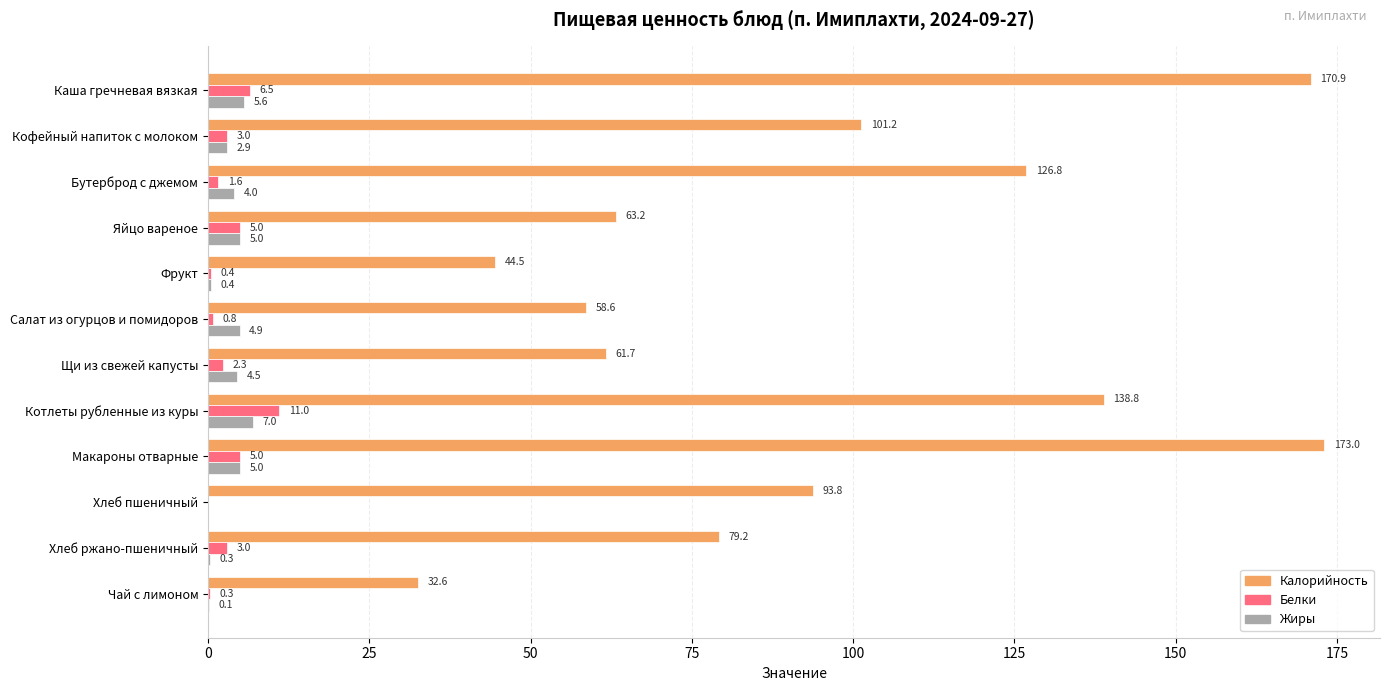

Which series has the largest range (max minus min)?

Калорийность